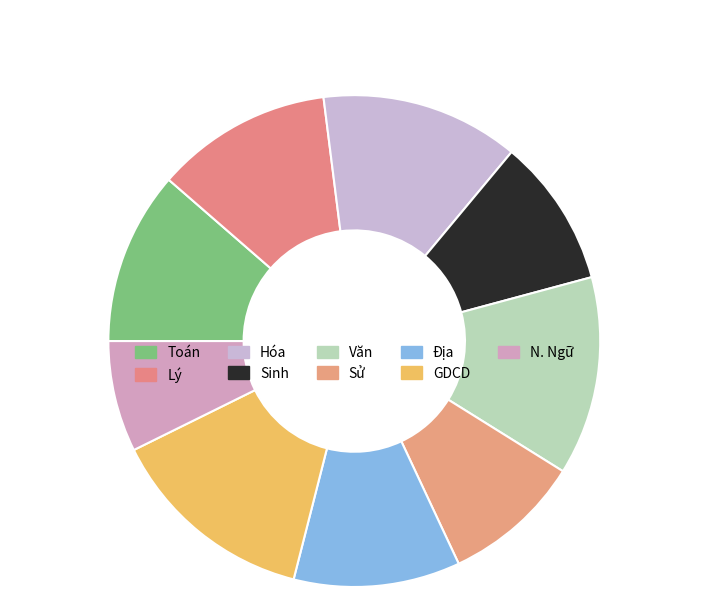

What is the change in value from Hóa to GDCD?

+0.4